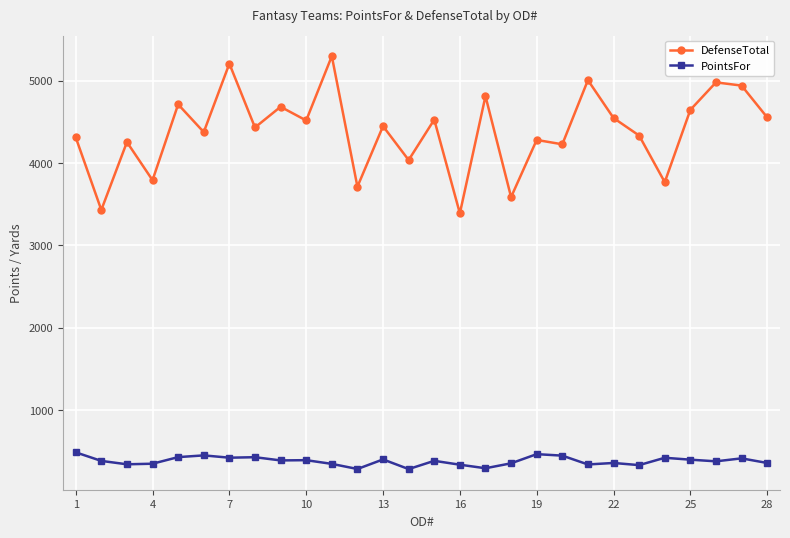

True or false: PointsFor and DefenseTotal cross at least once.

False